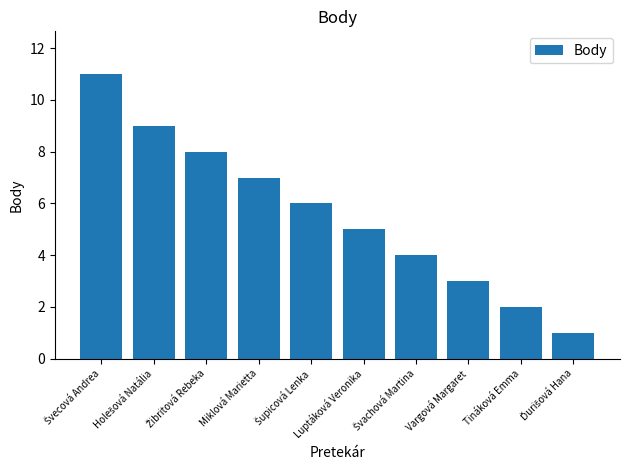

What is the average value?

6